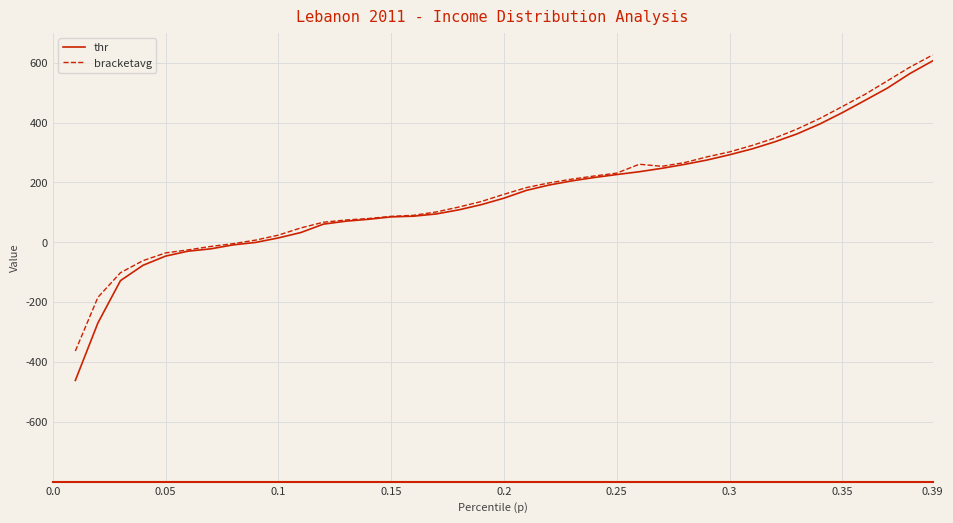

How many lines are shown in the chart?

2